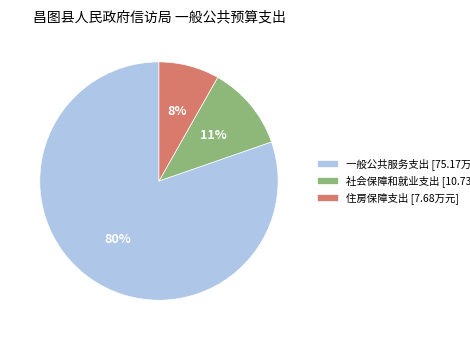

Do 一般公共服务支出 [75.17万元] and 住房保障支出 [7.68万元] together represent more than half of the pie?

Yes